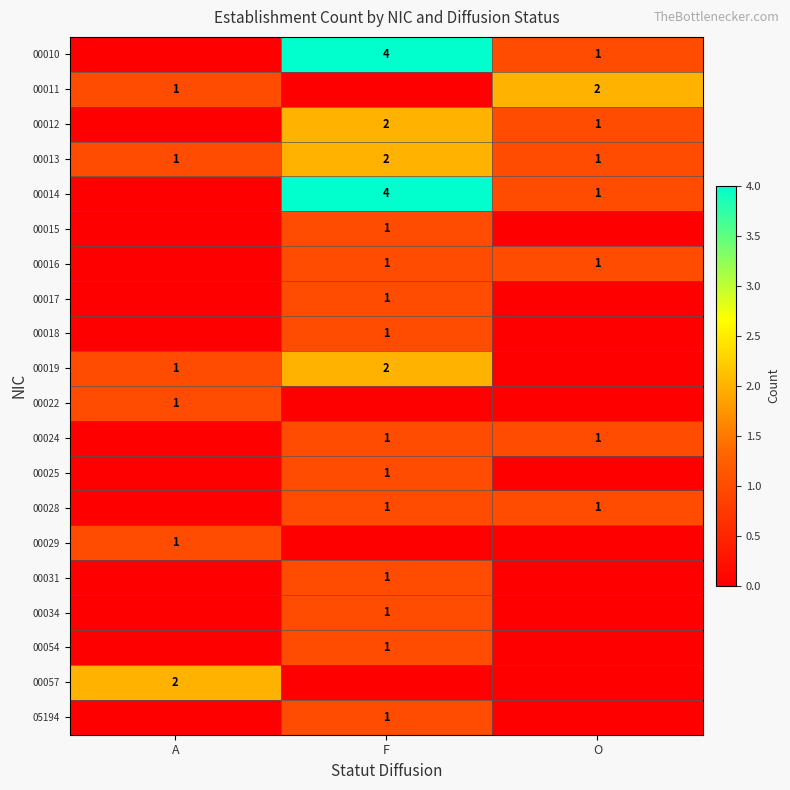

Is it true that 00011 equals 1 at A?

True